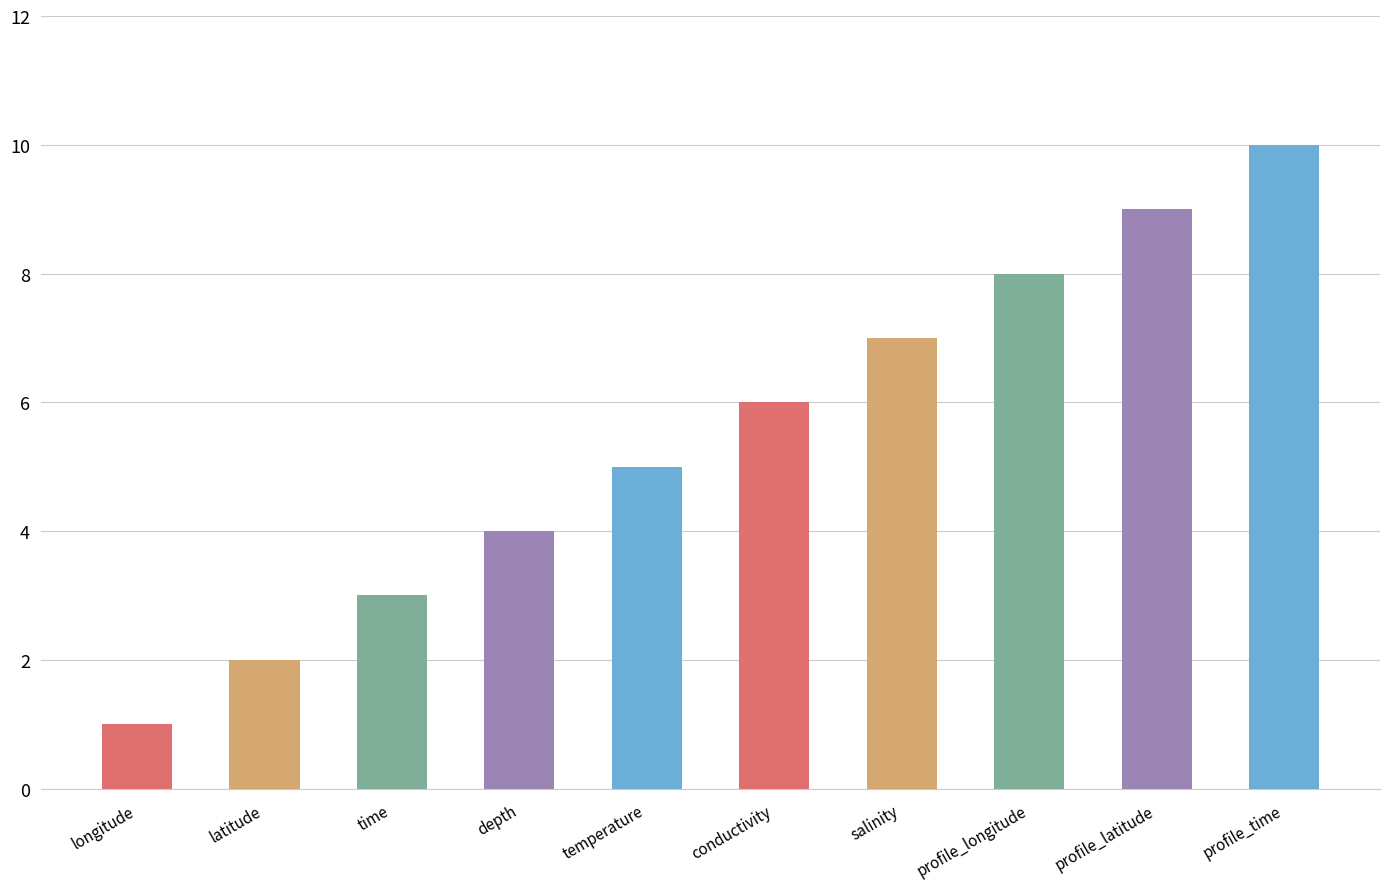

How many bars are there in total?

10